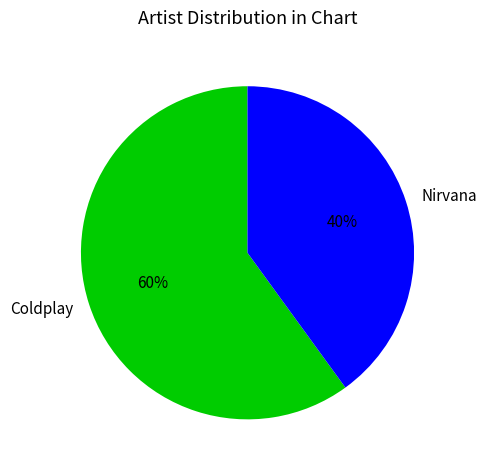

Which has a higher value, Nirvana or Coldplay?

Coldplay